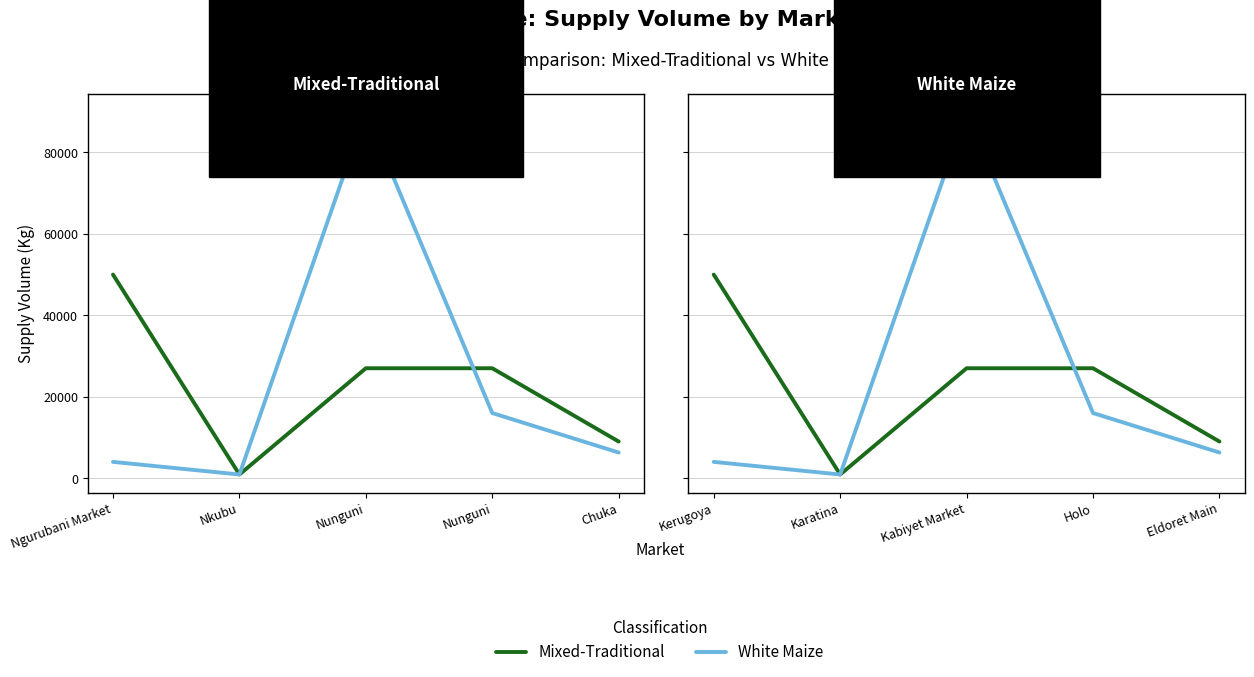

Which label corresponds to the smallest value in the chart?

Karatina